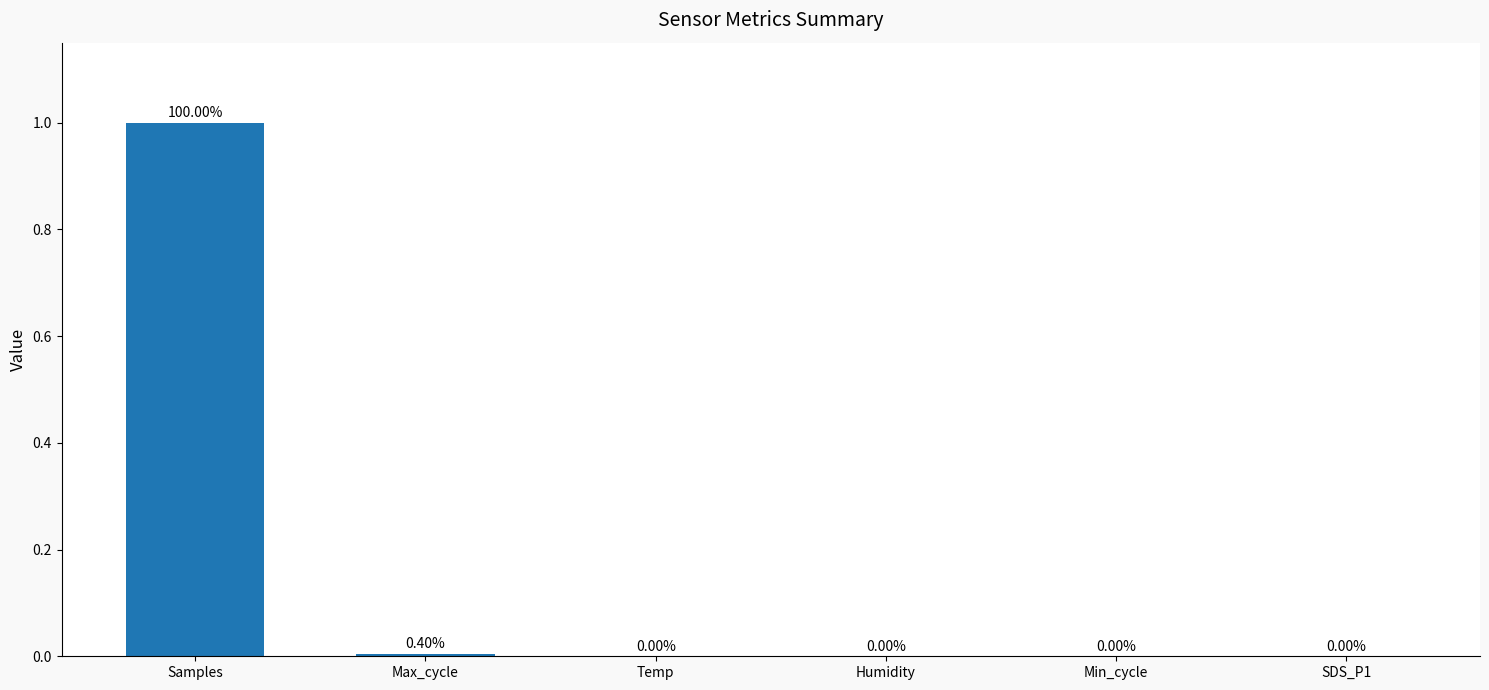

Between SDS_P1 and Samples, which is larger?

Samples